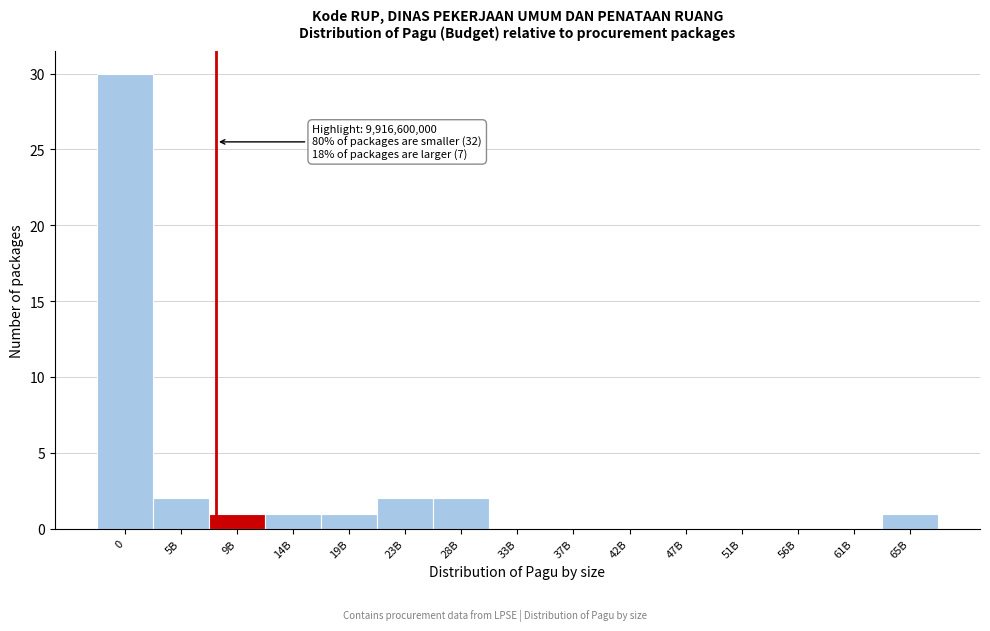

Reading right to left, what are all the values shown in this chart?

65B=1	61B=0	56B=0	51B=0	47B=0	42B=0	37B=0	33B=0	28B=2	23B=2	19B=1	14B=1	9B=1	5B=2	0=30